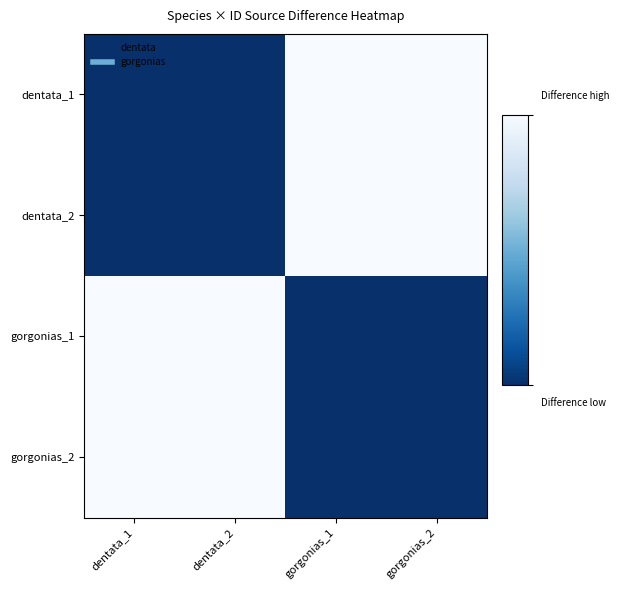

Rank the series at gorgonias_1 from highest to lowest value.

dentata_1, dentata_2, gorgonias_1, gorgonias_2